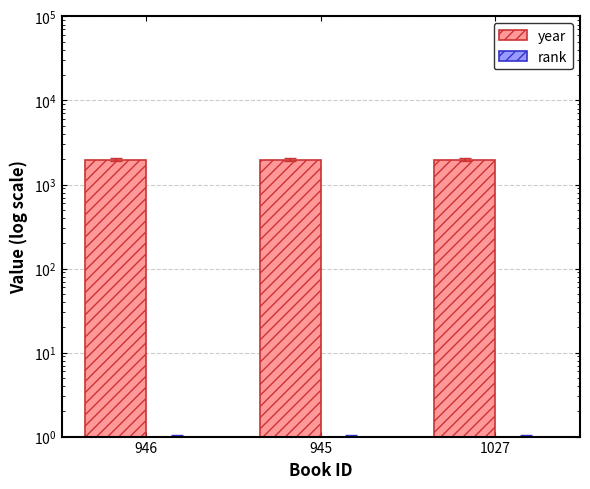

True or false: rank has a value of 1 at 946.

True